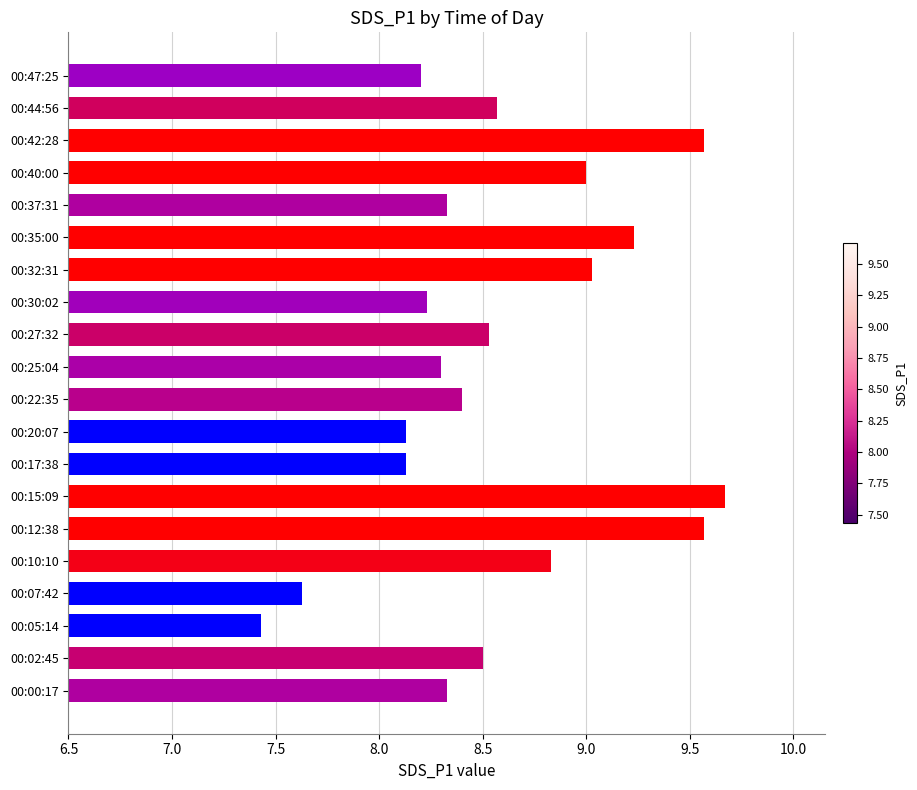

What value does the data have at 00:40:00?

9.0